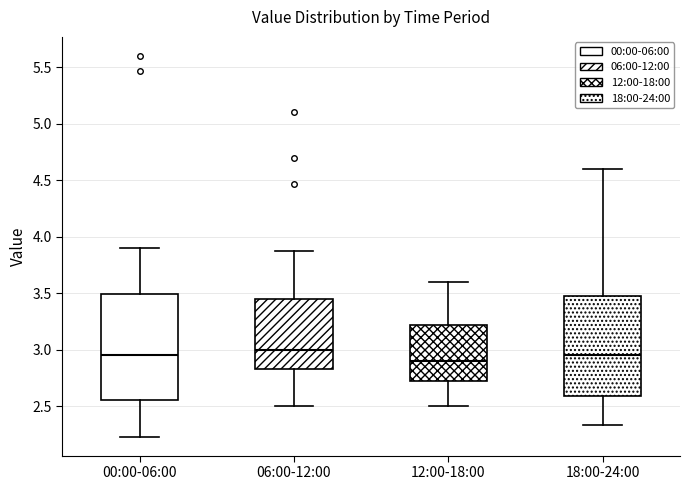

Which box's median line is the lowest?

12:00-18:00